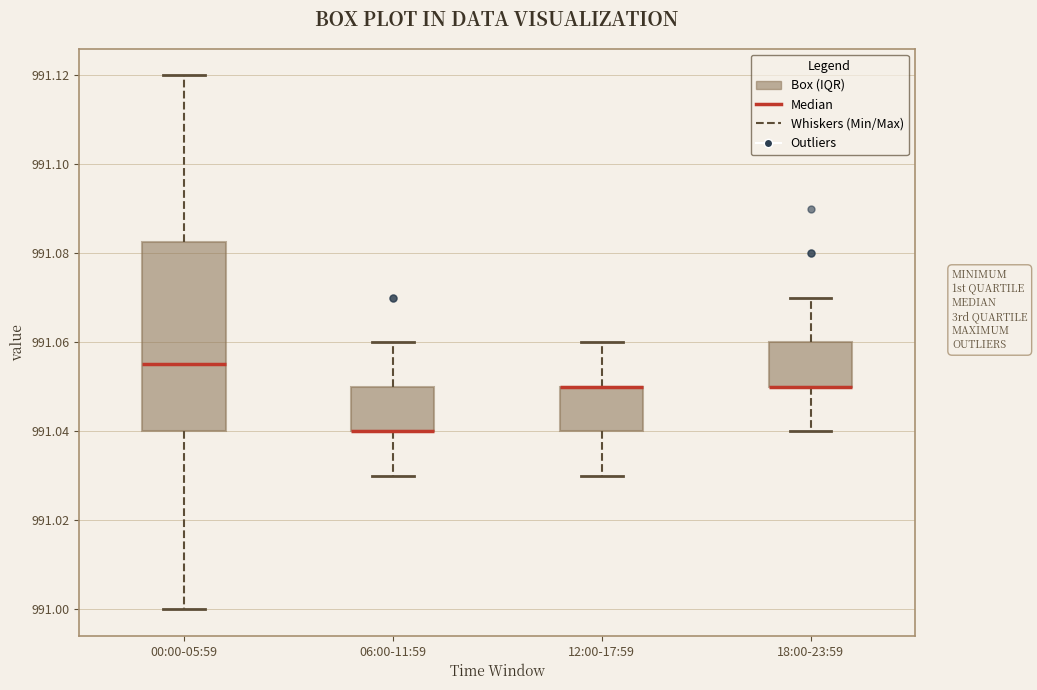

Reading left to right, transcribe this box plot: for each box, give where its median line is, the range the box spans, and where its two whiskers end, as read against the y-axis. The values are not printed on the chart, so give them approximately, as read against the axis.

00:00-05:59: median 991.056, box 991.040 to 991.082, whiskers 991.000 to 991.120
06:00-11:59: median 991.040 (drawn on the box's lower edge), box 991.040 to 991.050, whiskers 991.030 to 991.060
12:00-17:59: median 991.050 (drawn on the box's upper edge), box 991.040 to 991.050, whiskers 991.030 to 991.060
18:00-23:59: median 991.050 (drawn on the box's lower edge), box 991.050 to 991.060, whiskers 991.040 to 991.070